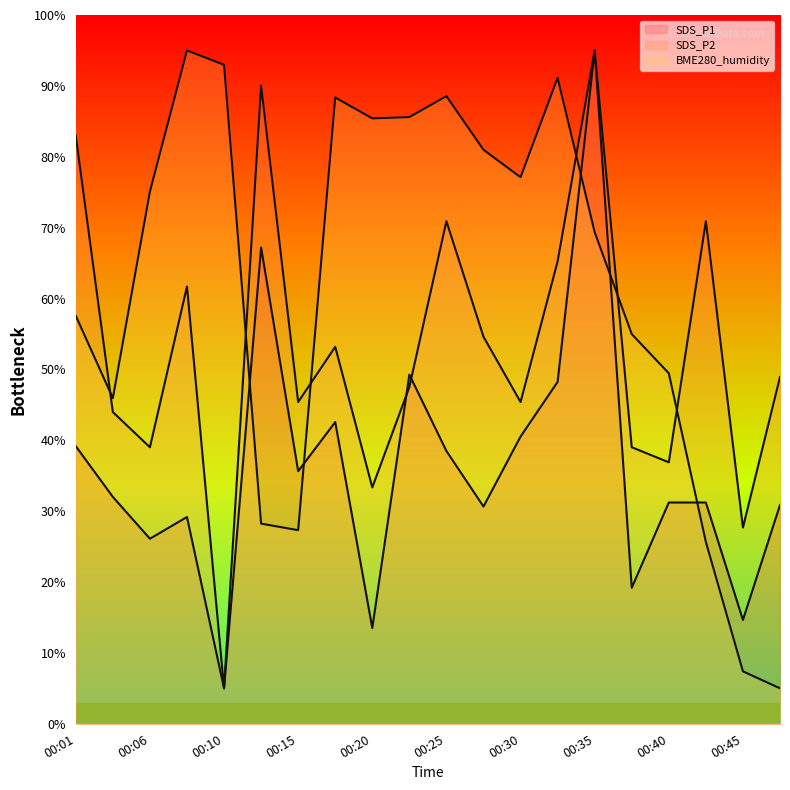

What is the value of the SDS_P1 point at the 1st from the left?

39.2